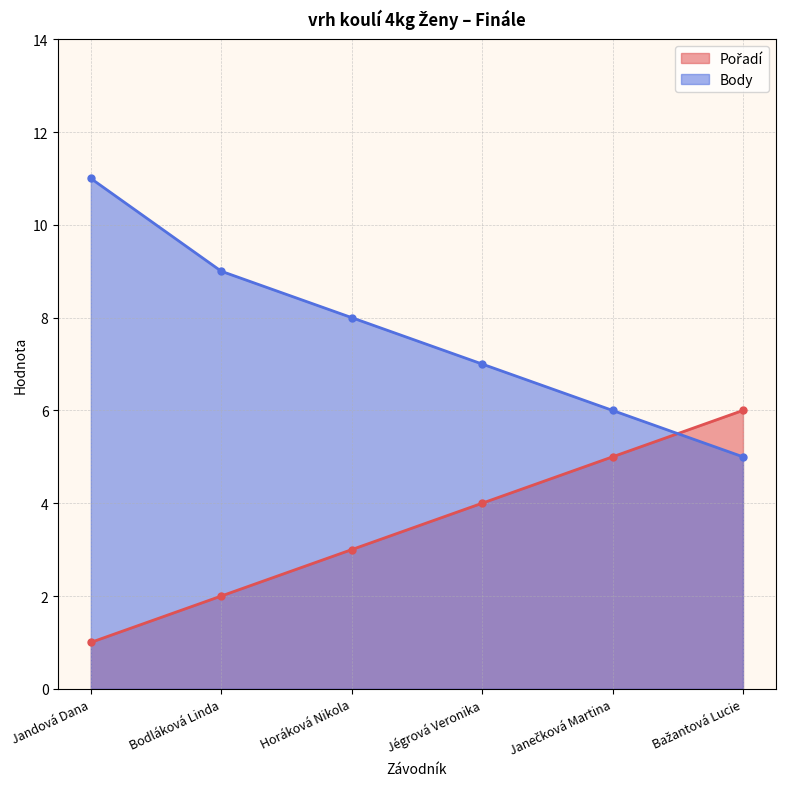

Count the Body values in the range 6 to 9.

4